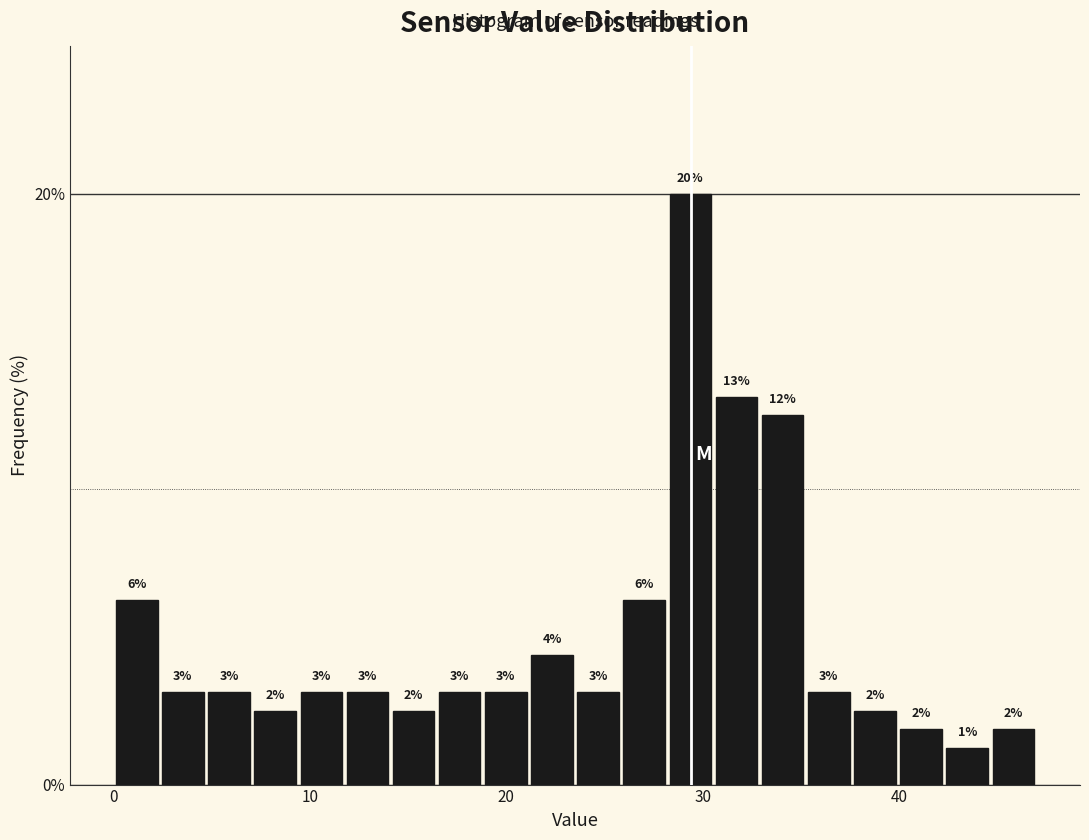

Read against the x-axis, roughly where is the centre of the tallest bar?

29